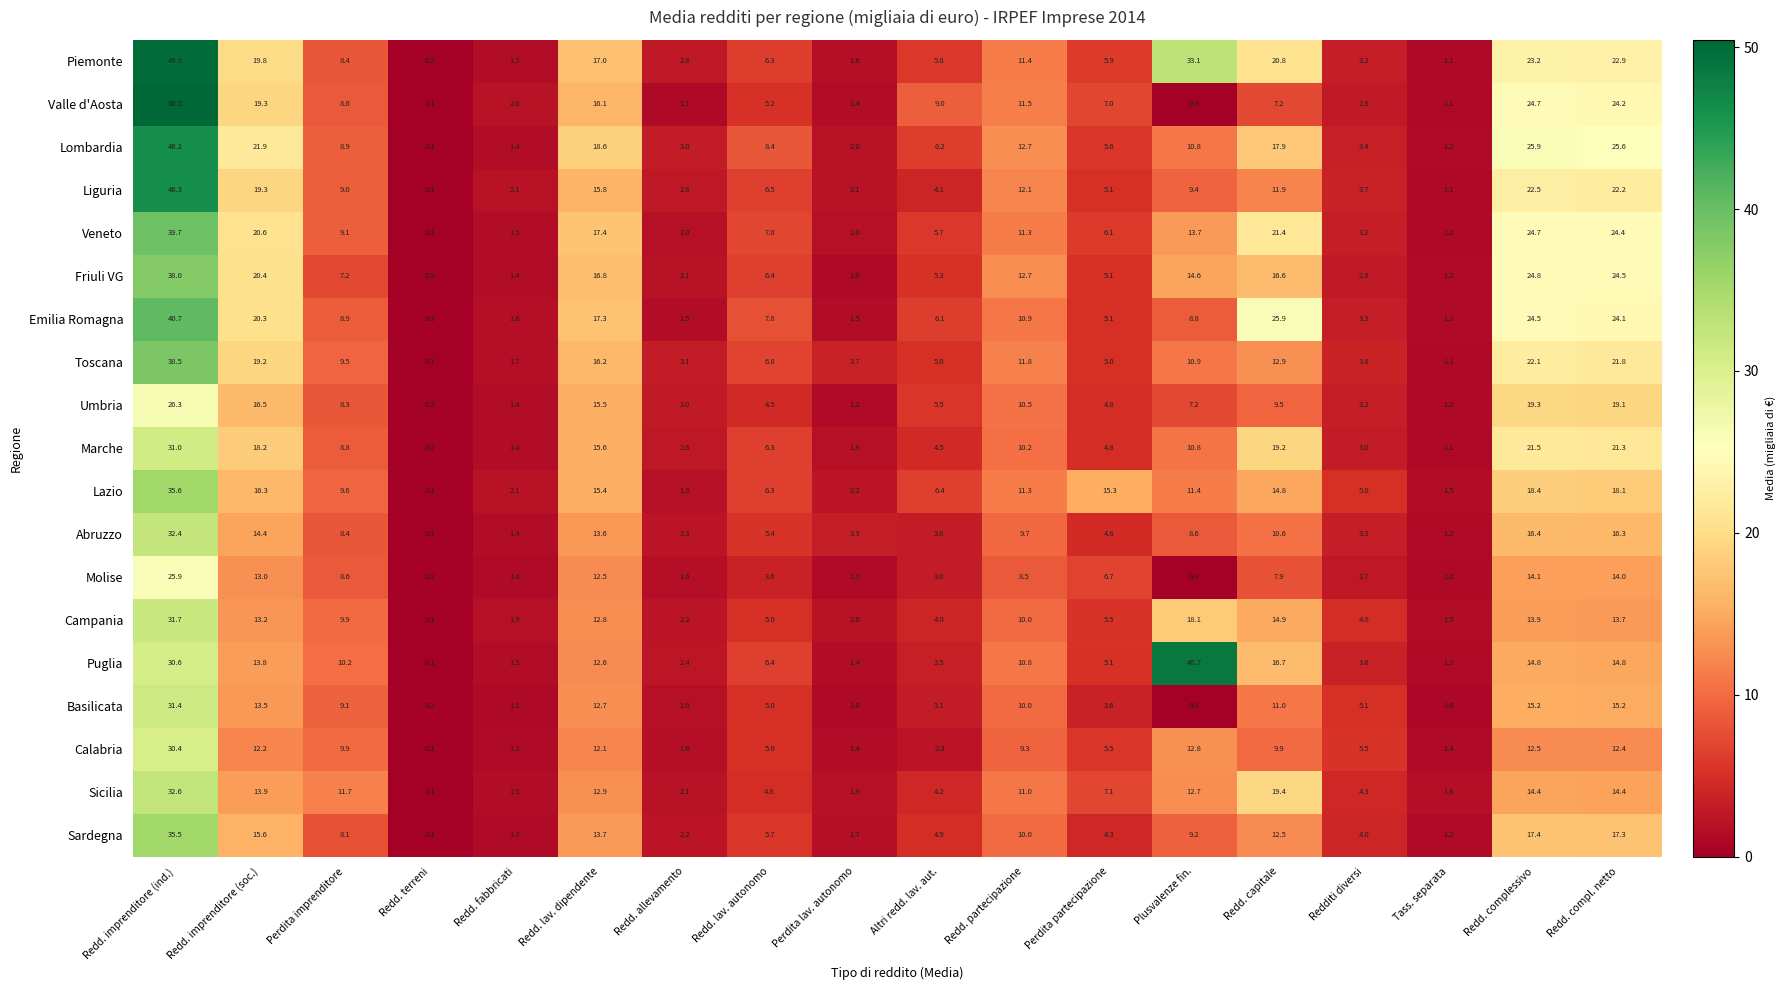

Is it true that Liguria equals 1.1 at Tass. separata?

True